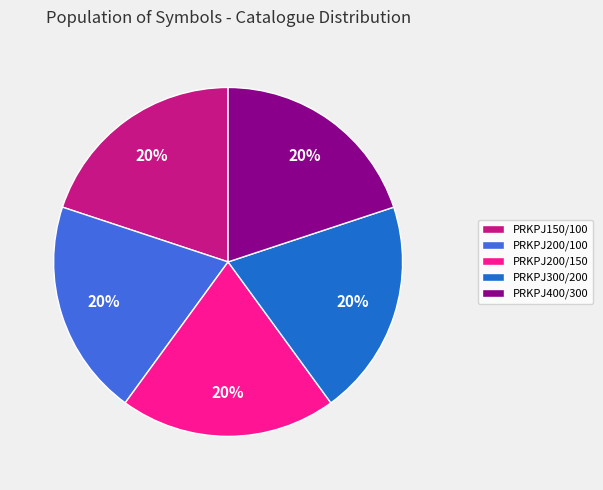

What is the ratio of the value at PRKPJ150/100 to the value at PRKPJ300/200?

1.0